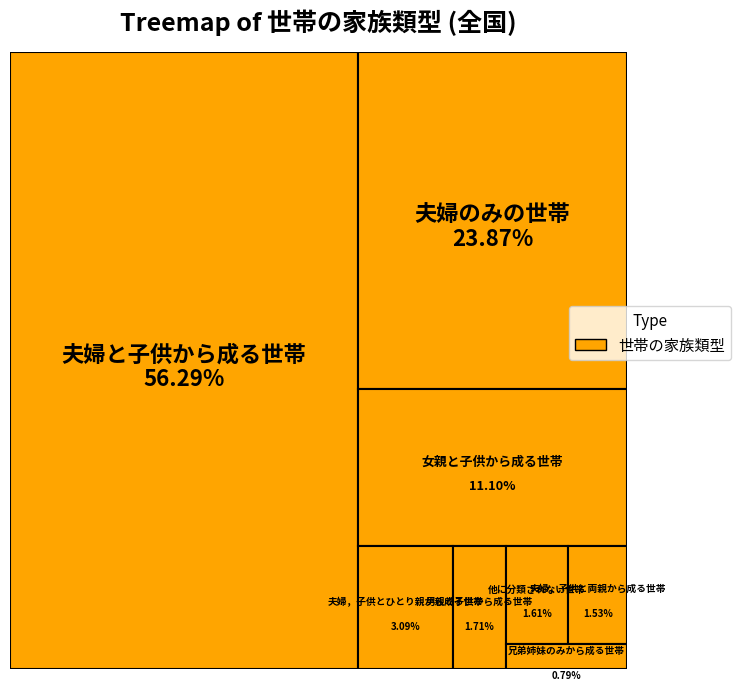

Rank the categories by value from highest to lowest.

夫婦と子供から成る世帯, 夫婦のみの世帯, 女親と子供から成る世帯, 夫婦，子供とひとり親から成る世帯, 男親と子供から成る世帯, 他に分類されない世帯, 夫婦，子供と両親から成る世帯, 兄弟姉妹のみから成る世帯